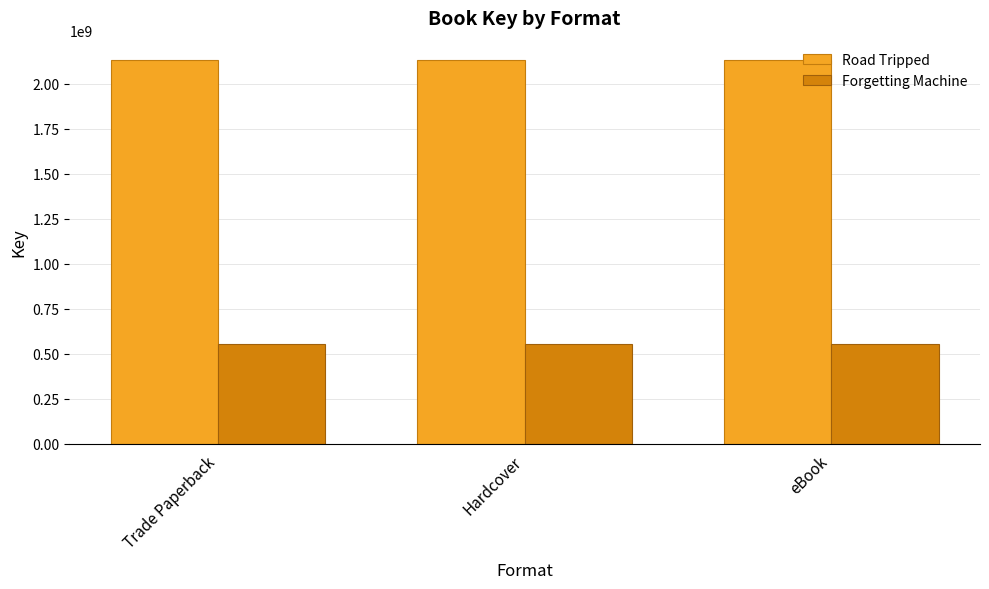

What is the spread (max minus min) of values at Hardcover?

1578361053